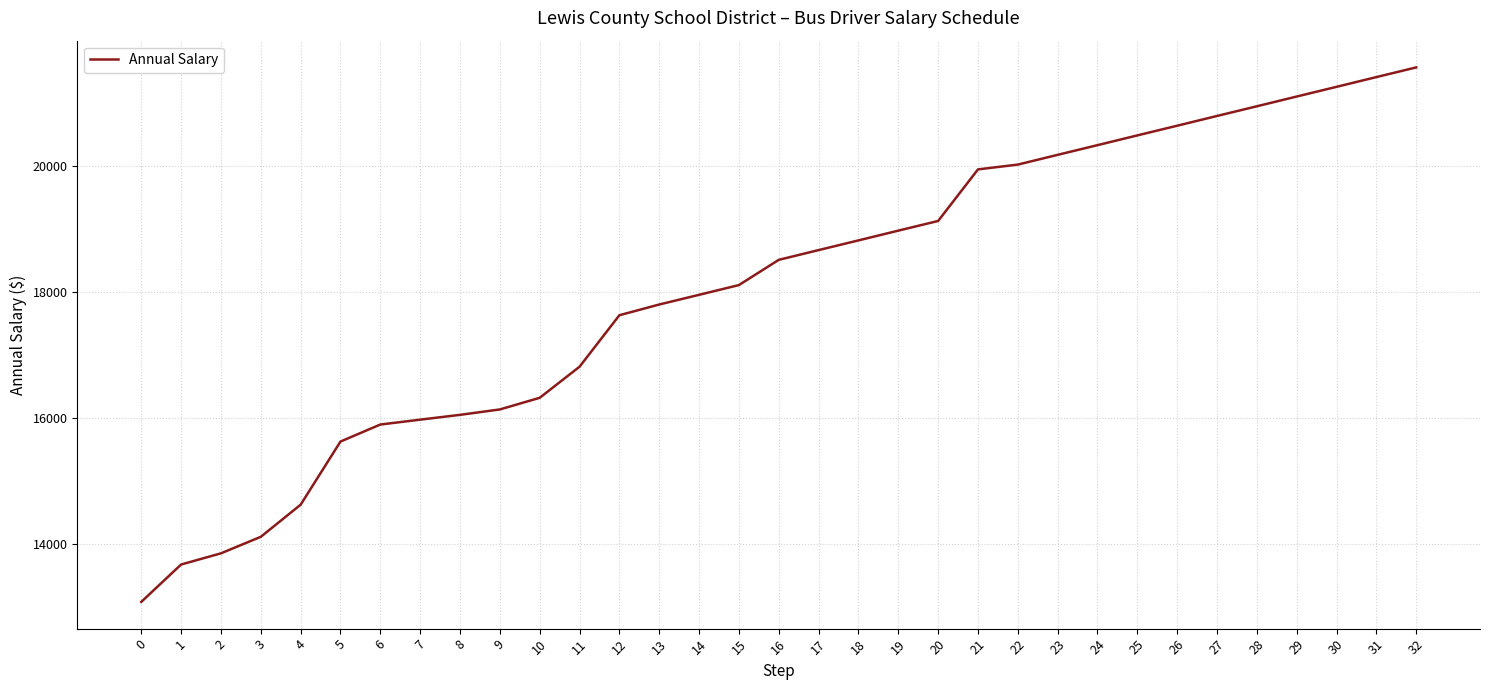

The value at 0 is 13087.2. True or false?

True